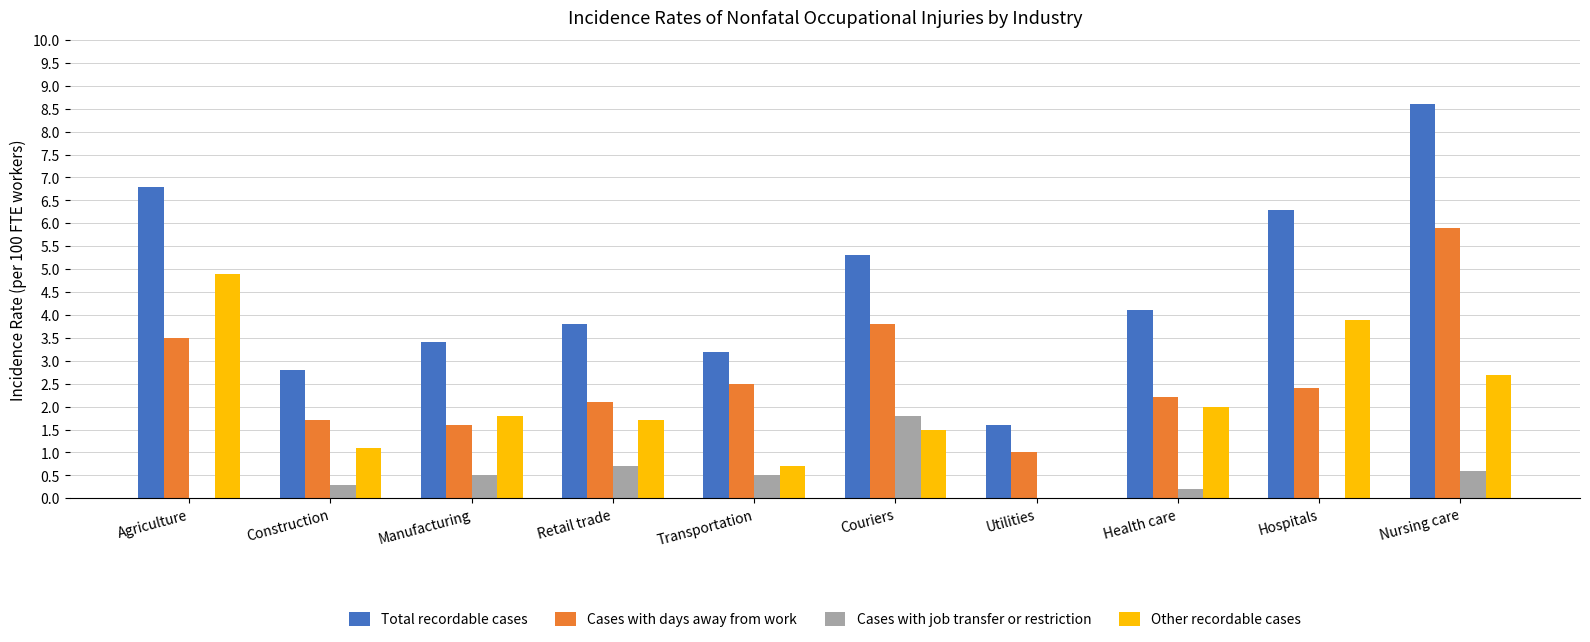

How many groups of bars are there?

10